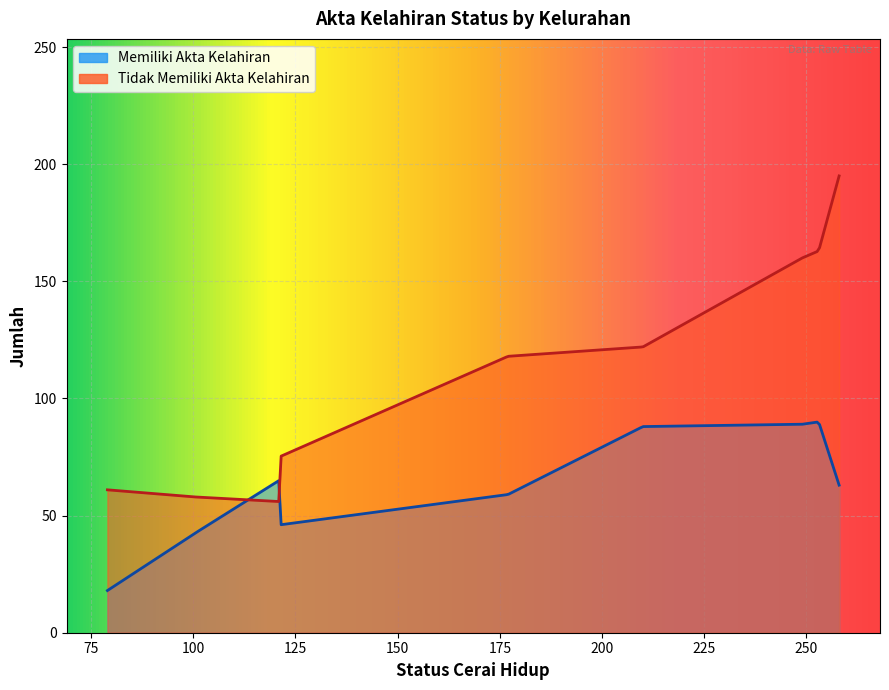

Is it true that Memiliki Akta Kelahiran equals 139 at Monjok?

False